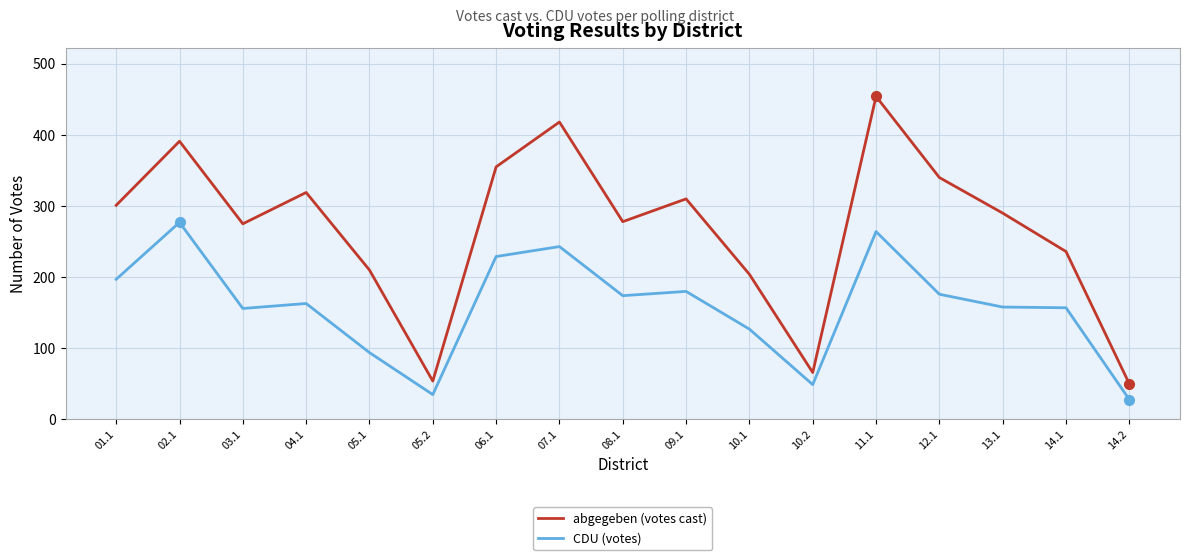

Does the chart display data point markers on the line(s)?

No